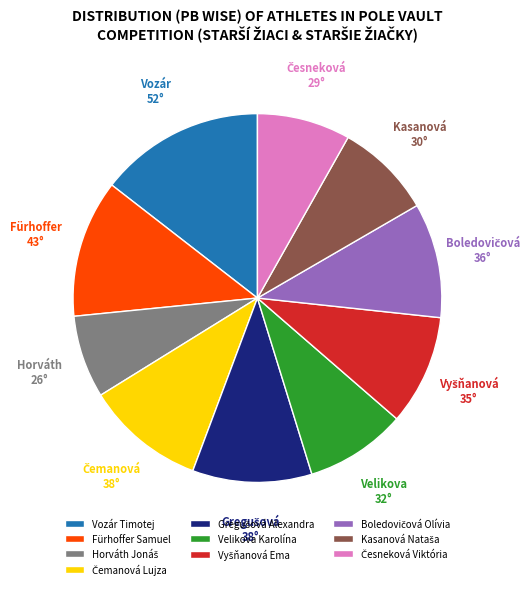

What is the largest slice in the pie chart?

Vozár Timotej